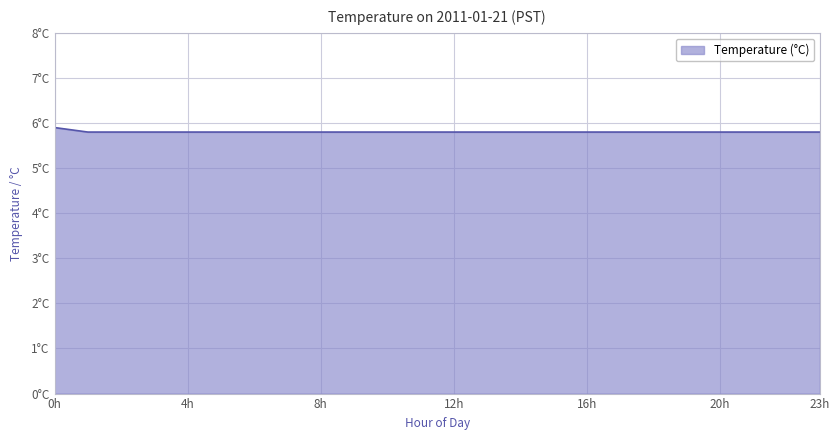

What is the value of the 16th point from the left?

5.8